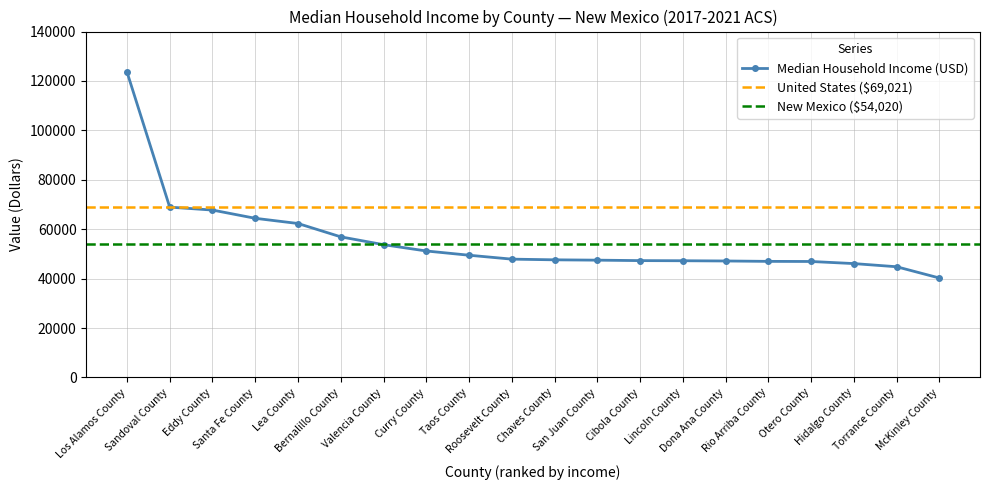

How many values are below 47897?

10